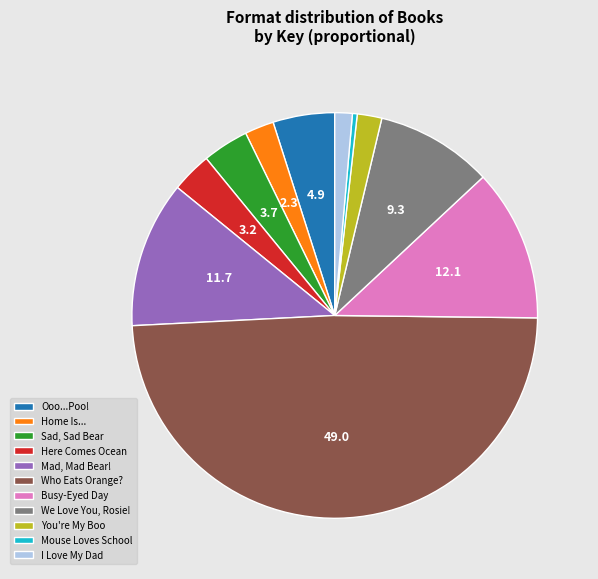

Which category has the smallest portion of the pie?

Mouse Loves School